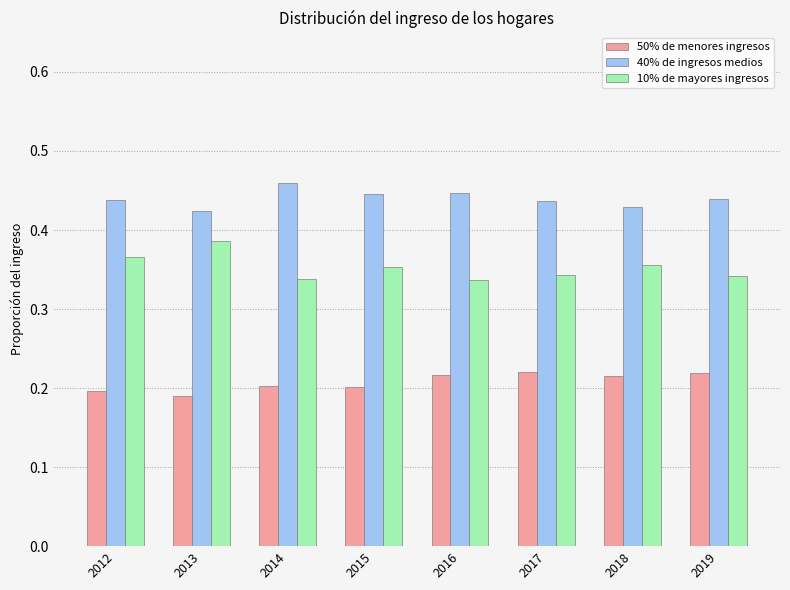

Rank the series by their average value, from highest to lowest.

40% de ingresos medios, 10% de mayores ingresos, 50% de menores ingresos